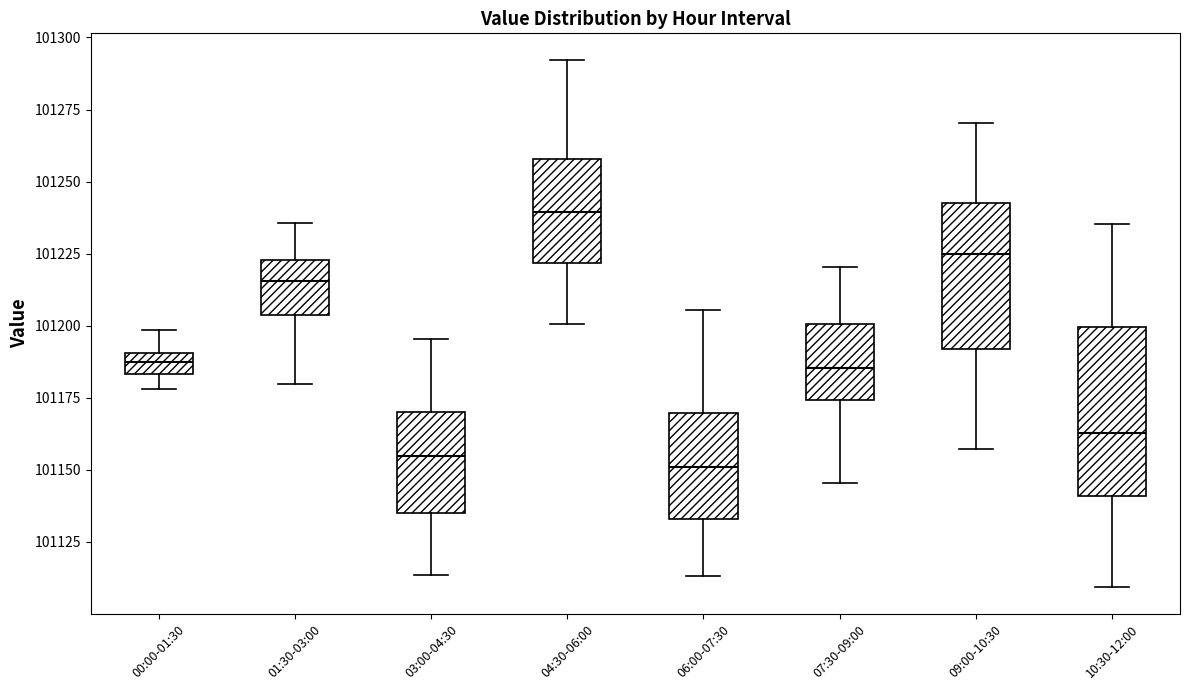

Where does the median line of the box for 10:30-12:00 sit on the y-axis? The values are not printed on the chart, so give them approximately, as read against the axis.

101165